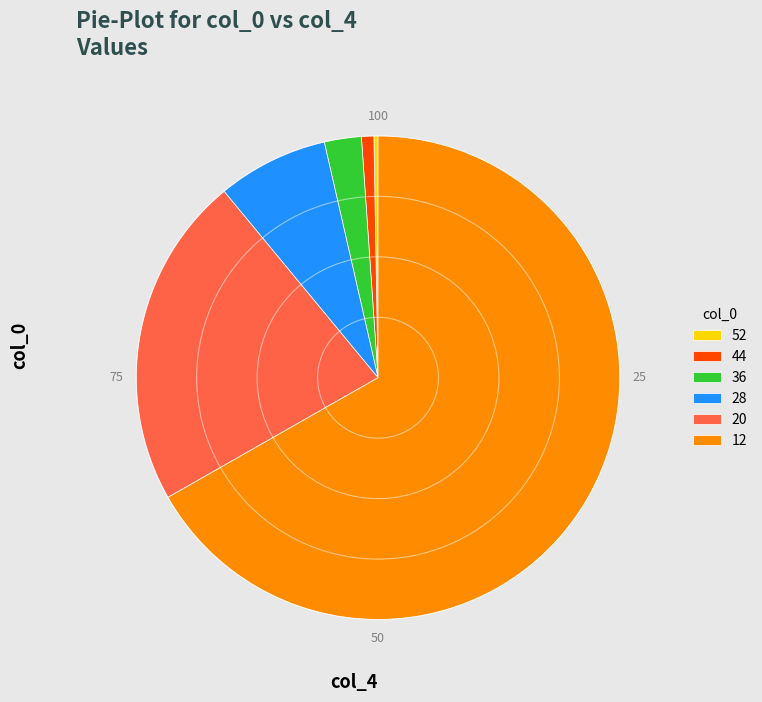

The 44 slice represents 1% of the pie. True or false?

True